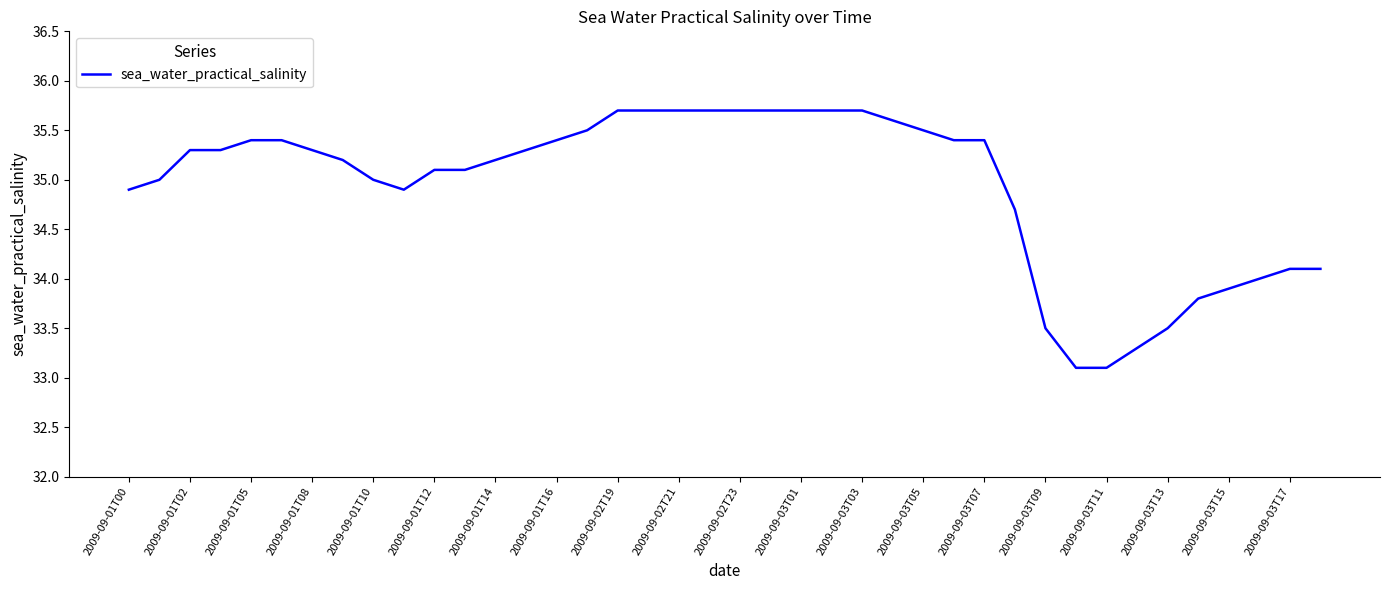

What is the difference between the maximum and minimum values?

2.6